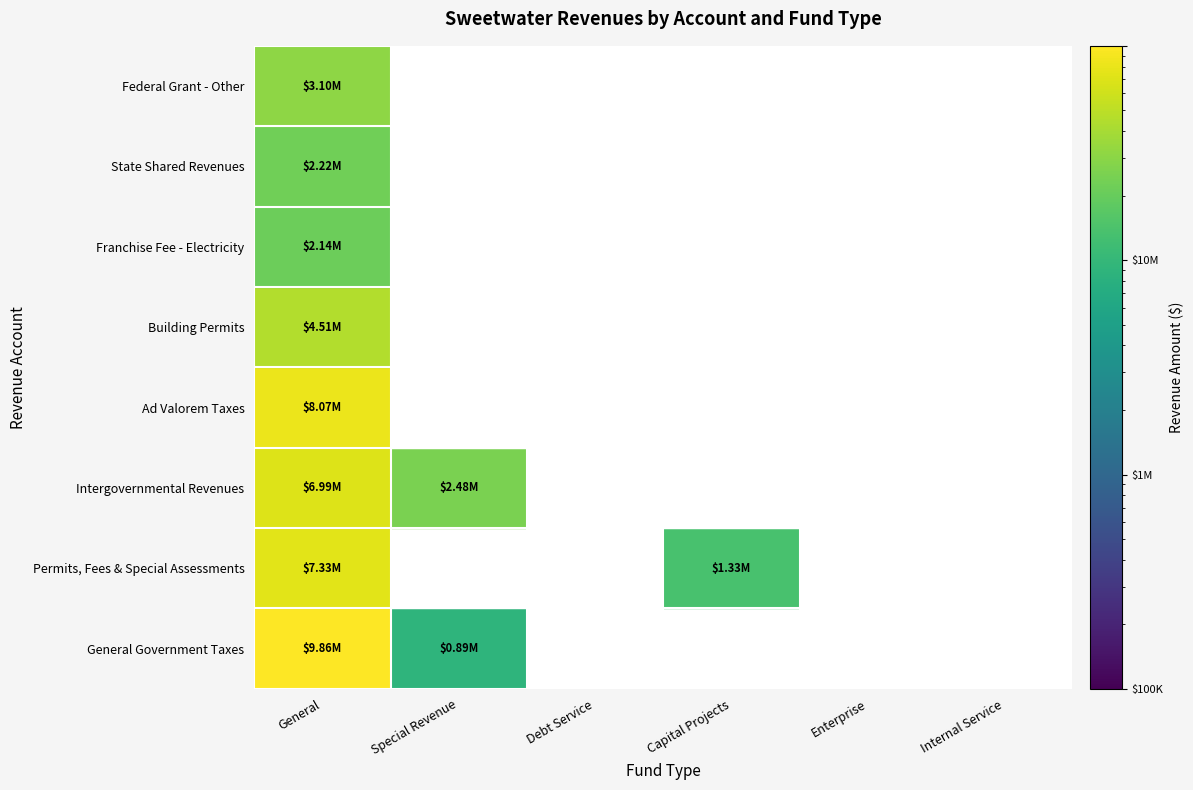

Reading left to right, extract all data points from this chart.

General Government Taxes: 9860152	889975	0	0	0	0
Permits, Fees, and Special Assessments: 7331756	0	0	1329353	0	0
Intergovernmental Revenues: 6993410	2478300	0	0	0	0
Ad Valorem Taxes: 8065579	0	0	0	0	0
Building Permits: 4512017	0	0	0	0	0
Franchise Fee - Electricity: 2135684	0	0	0	0	0
State Shared Revenues: 2215183	0	0	0	0	0
Federal Grant - Other: 3097422	0	0	0	0	0